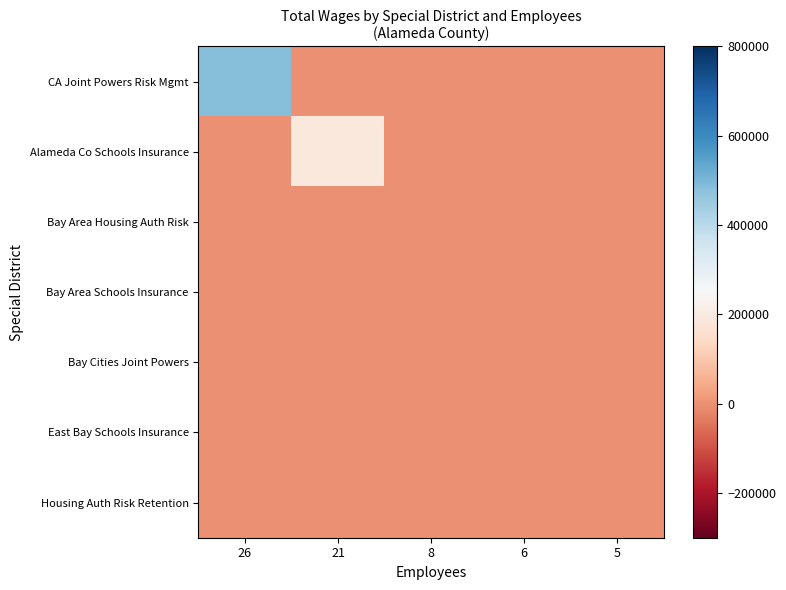

Reading left to right, transcribe all the data shown in this chart.

CA Joint Powers Risk Mgmt: 26=486206	21=0	8=0	6=0	5=0
Alameda Co Schools Insurance: 26=0	21=193987	8=0	6=0	5=0
Bay Area Housing Auth Risk: 26=0	21=0	8=0	6=0	5=0
Bay Area Schools Insurance: 26=0	21=0	8=0	6=0	5=0
Bay Cities Joint Powers: 26=0	21=0	8=0	6=0	5=0
East Bay Schools Insurance: 26=0	21=0	8=0	6=0	5=0
Housing Auth Risk Retention: 26=0	21=0	8=0	6=0	5=0